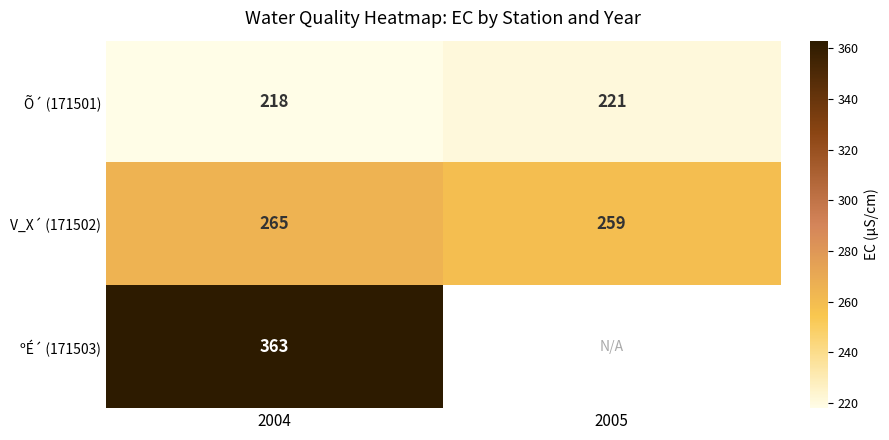

At how many categories does at least one series exceed 361?

1